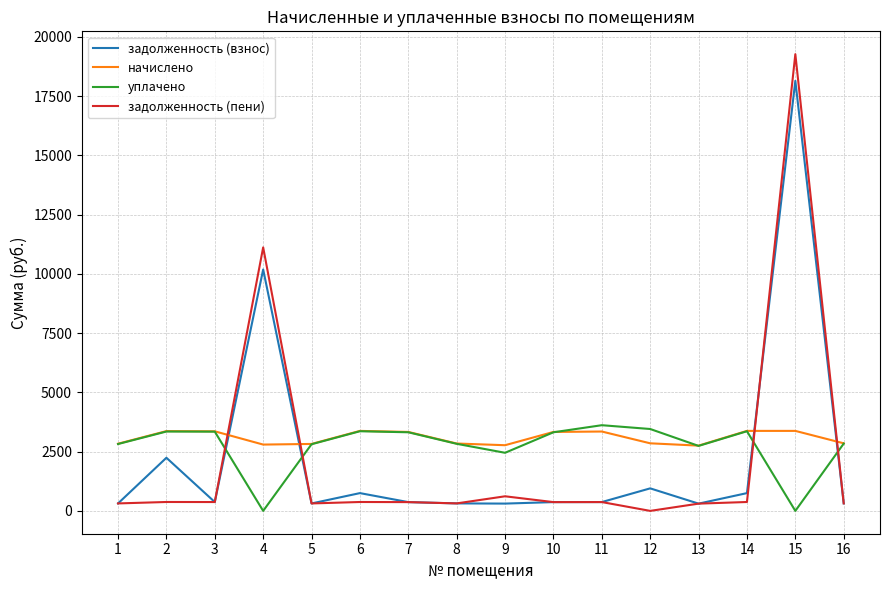

How many lines are shown in the chart?

4